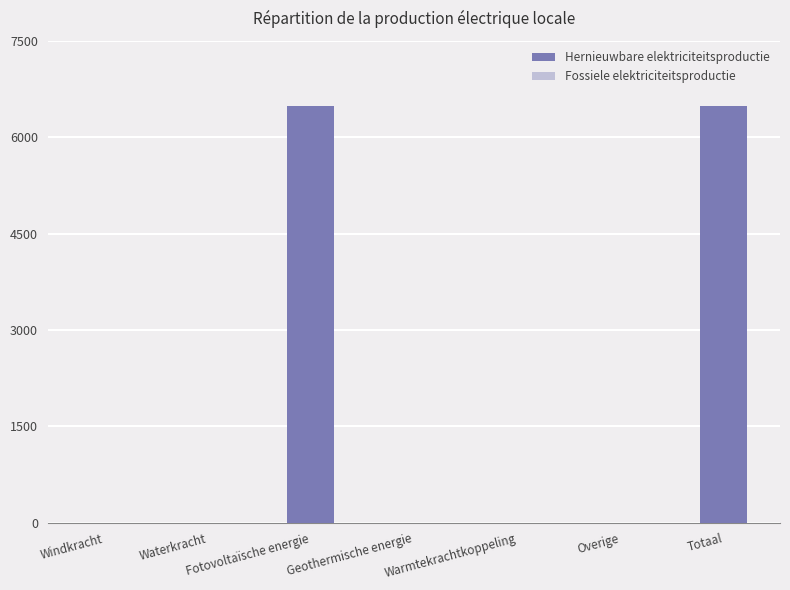

What is the approximate value at Totaal?

6489.1